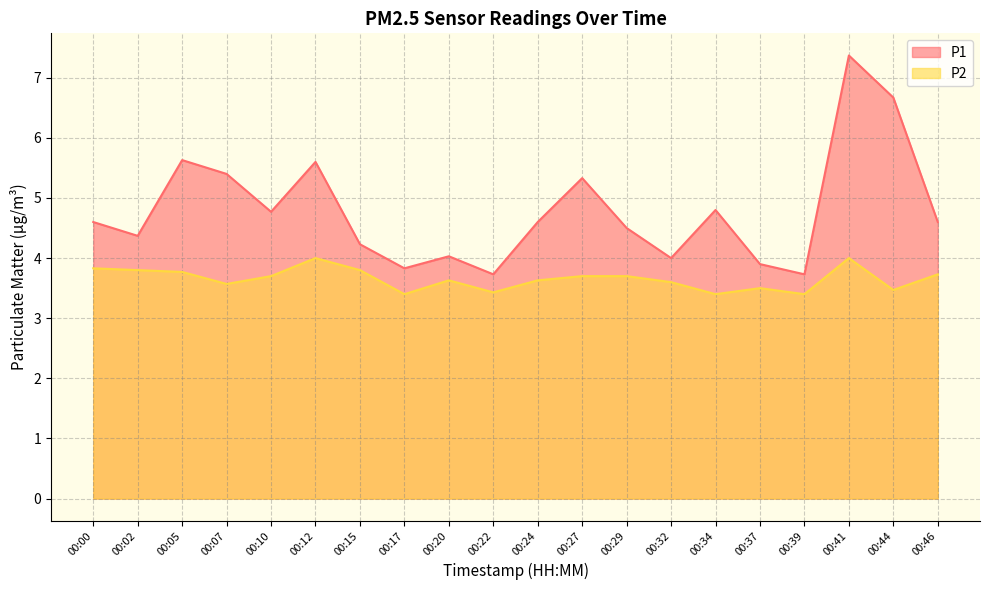

Which category has the lowest value across all series?

00:17